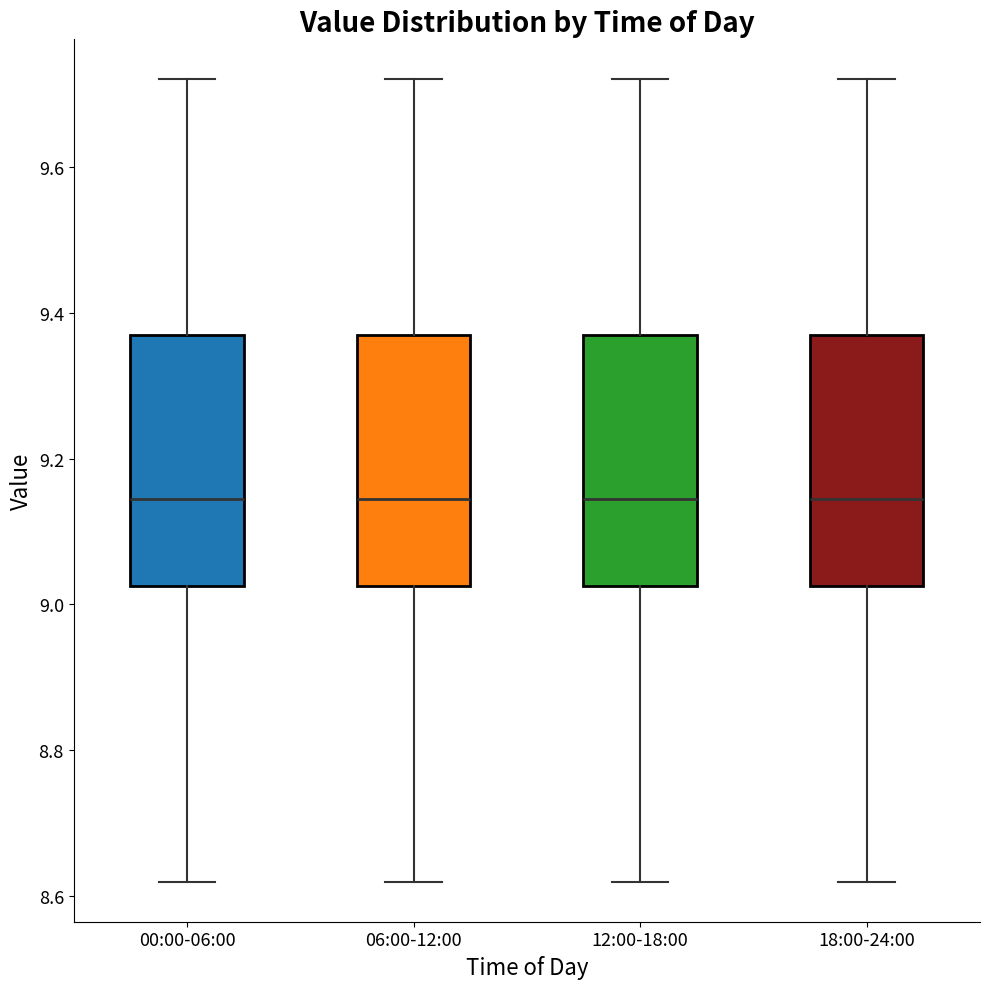

Where does the lower whisker of the box for 00:00-06:00 end on the y-axis? The values are not printed on the chart, so give them approximately, as read against the axis.

8.62